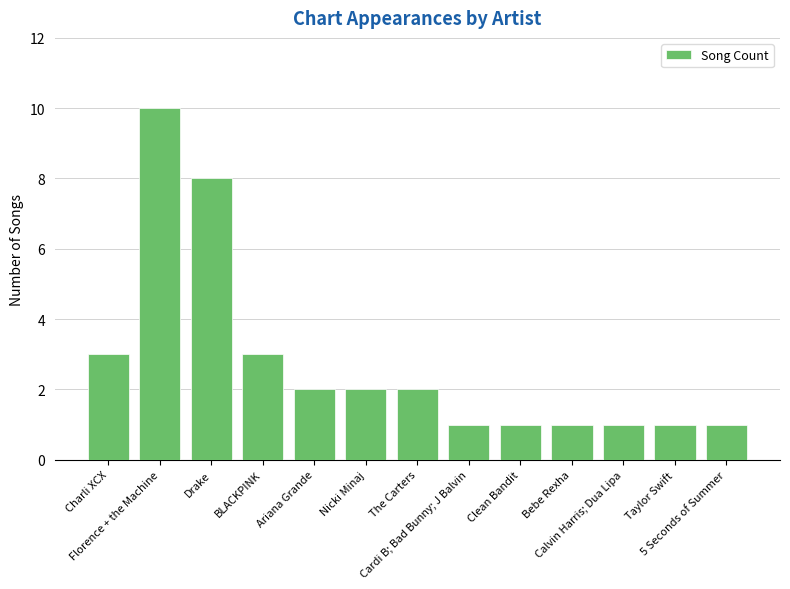

What is the label of the 9th bar from the left?

Clean Bandit